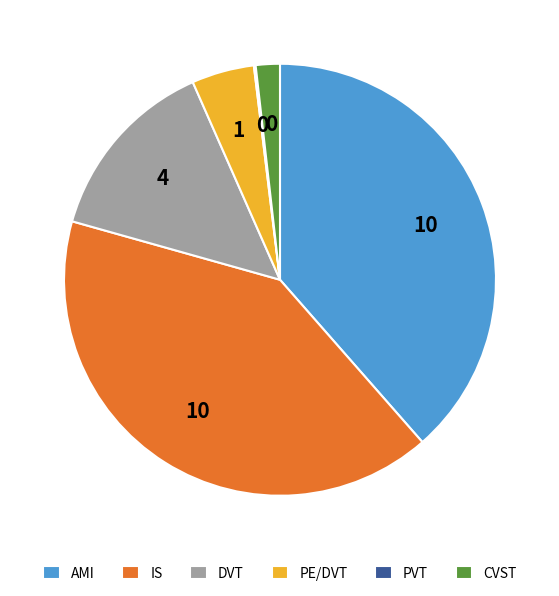

What is the ratio of the value at IS to the value at CVST?

22.7